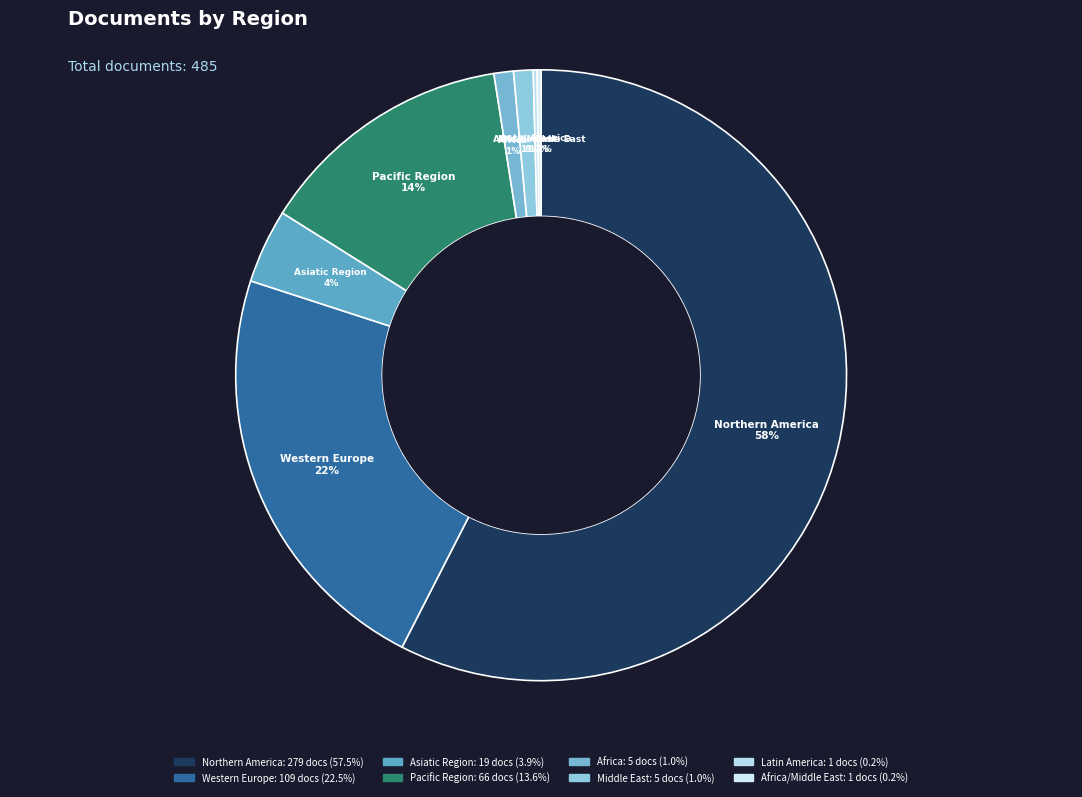

Which slice represents more than half of the pie?

Northern America